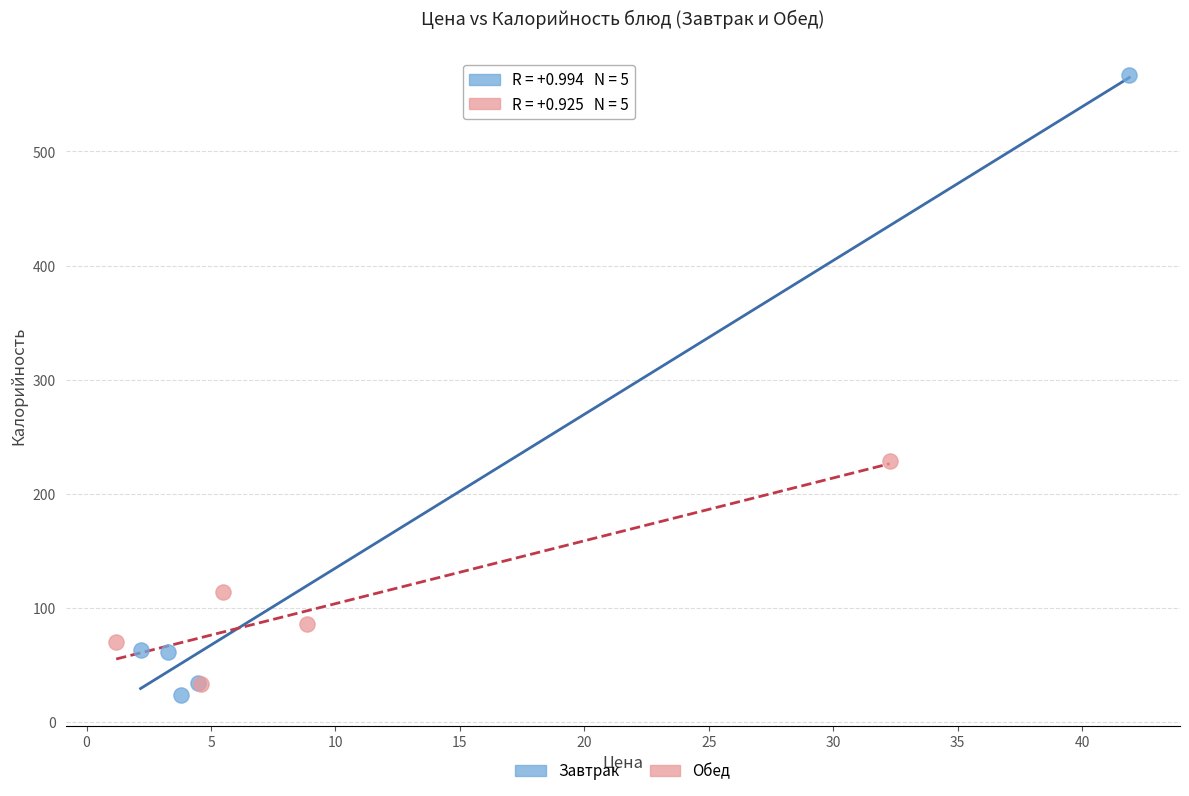

Which series has the widest spread of Y values?

Завтрак